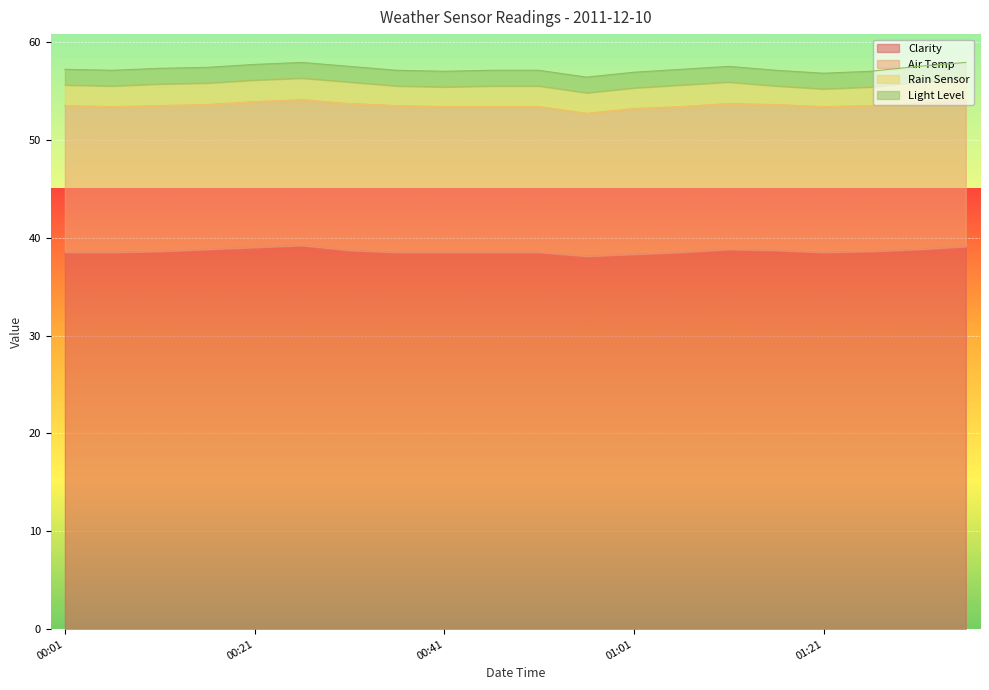

What is the minimum value for Clarity?

38.1